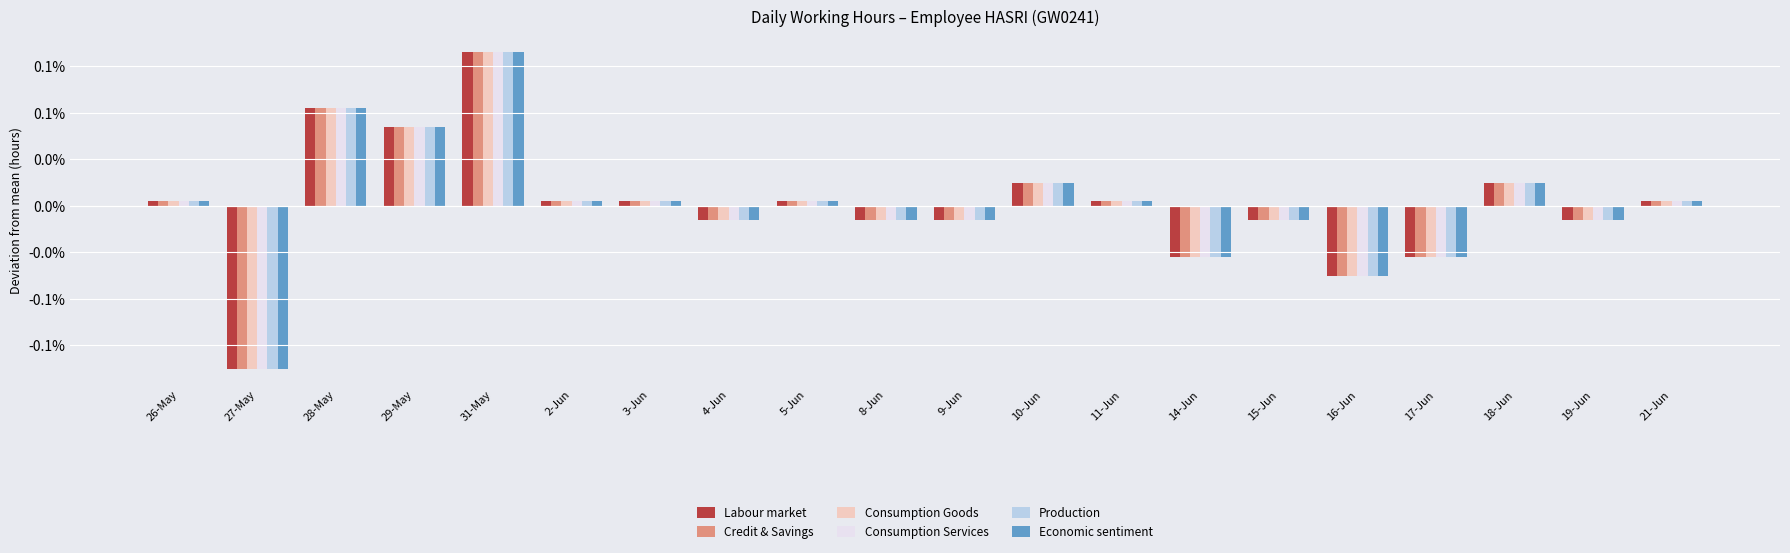

True or false: Consumption Goods has a value of 0.0 at 3-Jun.

False